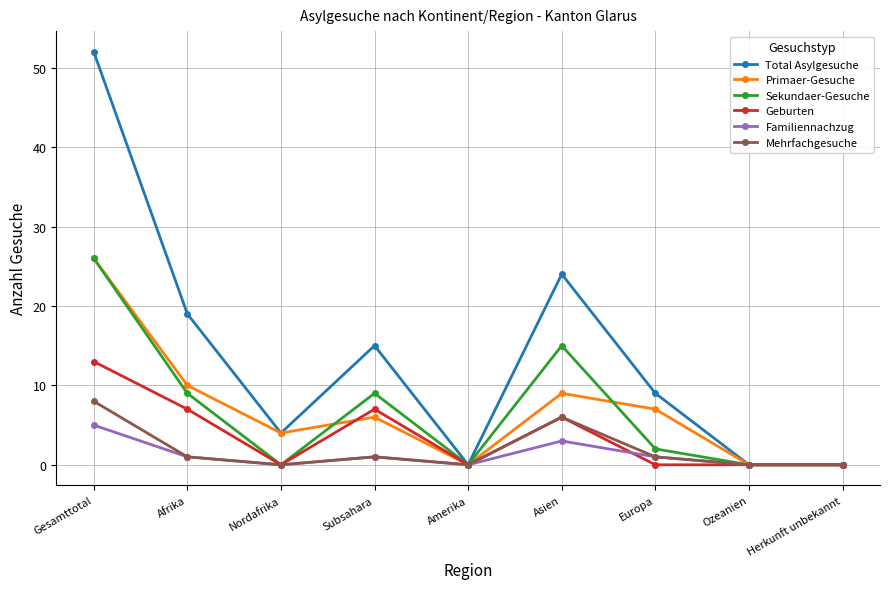

What is the highest value of the Familiennachzug series?

5